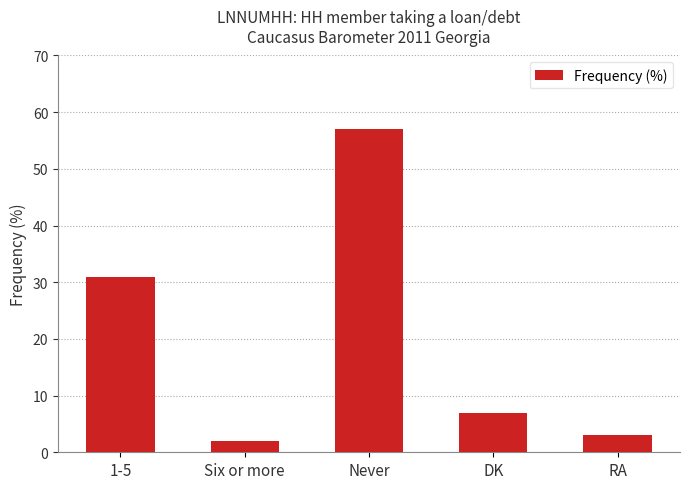

Does the chart contain any negative values?

No